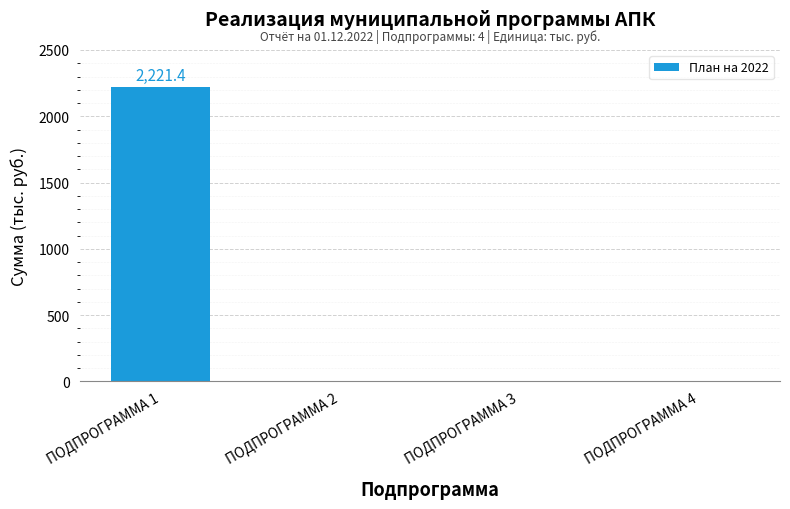

Reading left to right, list all the values displayed in this chart.

ПОДПРОГРАММА 1=2221.4	ПОДПРОГРАММА 2=0.0	ПОДПРОГРАММА 3=0.0	ПОДПРОГРАММА 4=0.0